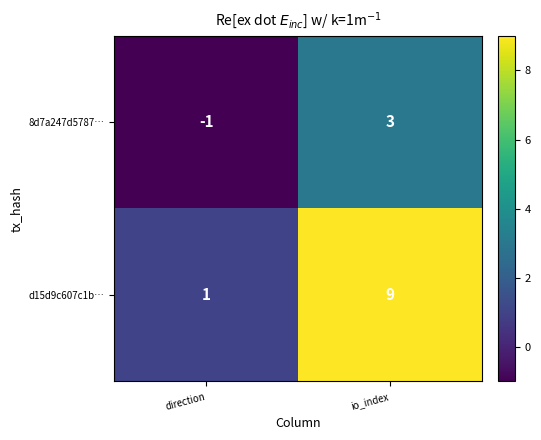

What is the spread (max minus min) of values at io_index?

6